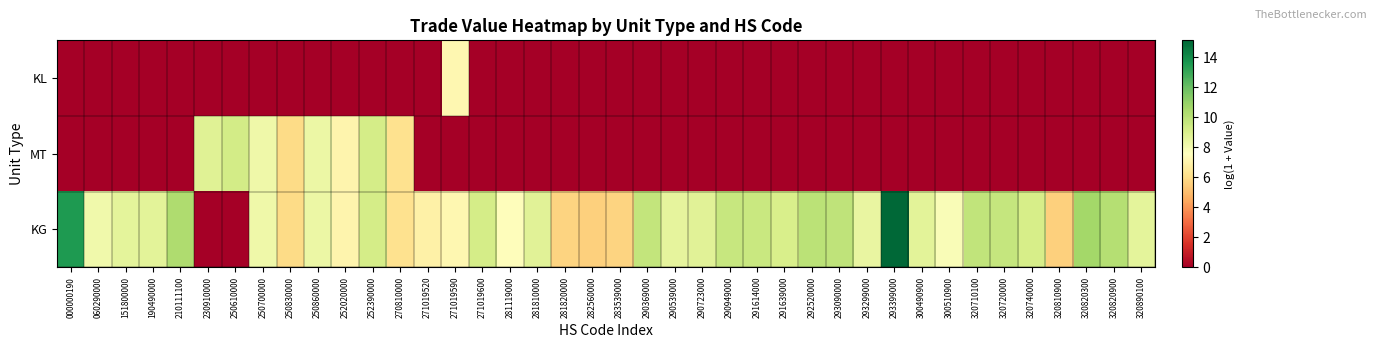

What is the total value across all series at 320740000?

9.1